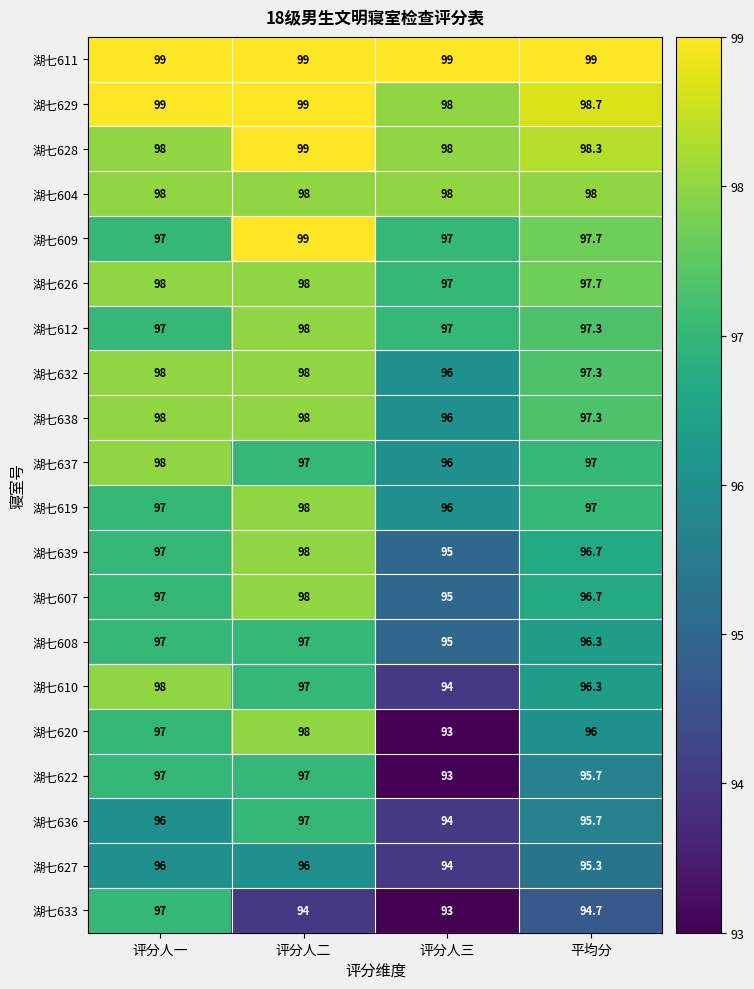

At which category is the sum across all series the highest?

评分人二